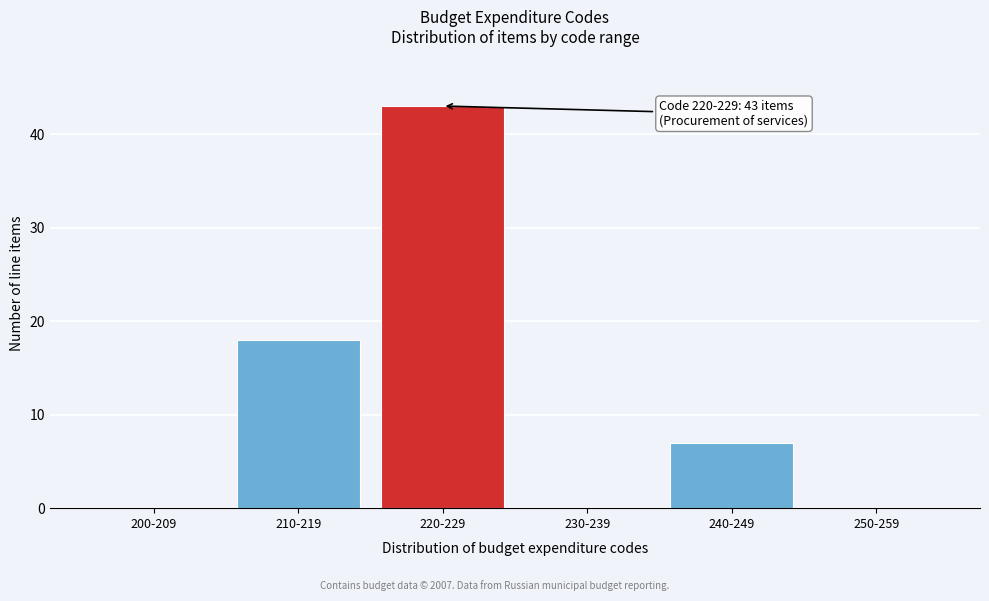

Reading left to right, extract all data points from this chart.

200-209=0	210-219=18	220-229=43	230-239=0	240-249=7	250-259=0